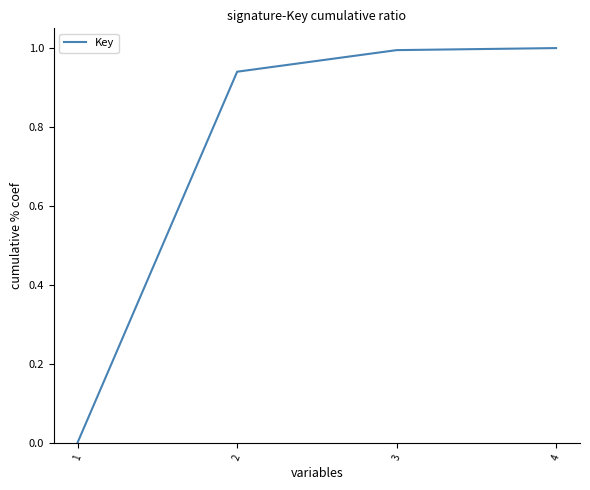

True or false: the data shows 1.0 at 3.

True